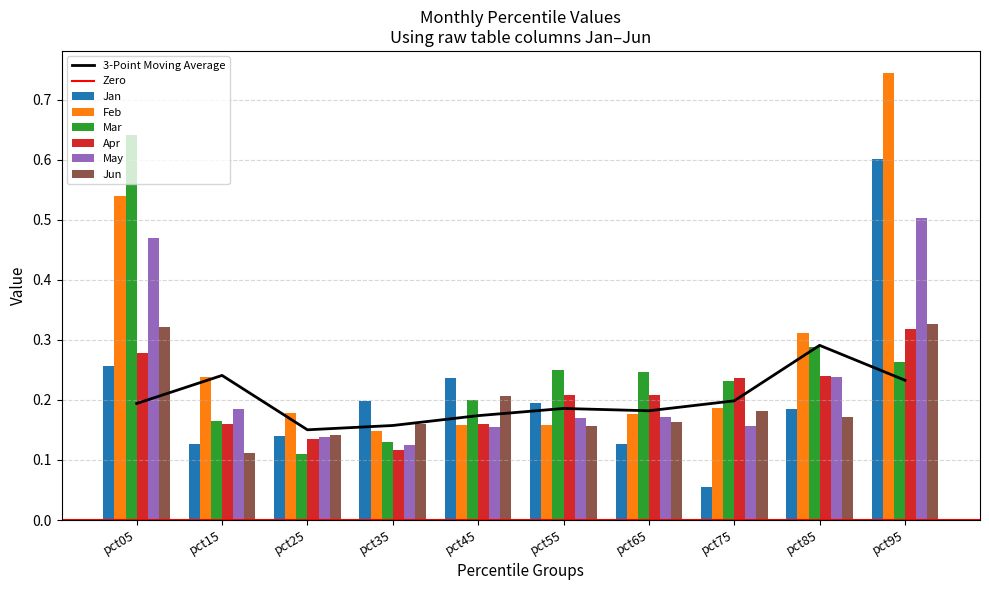

What is the difference between the highest and lowest values at pct15?

0.1